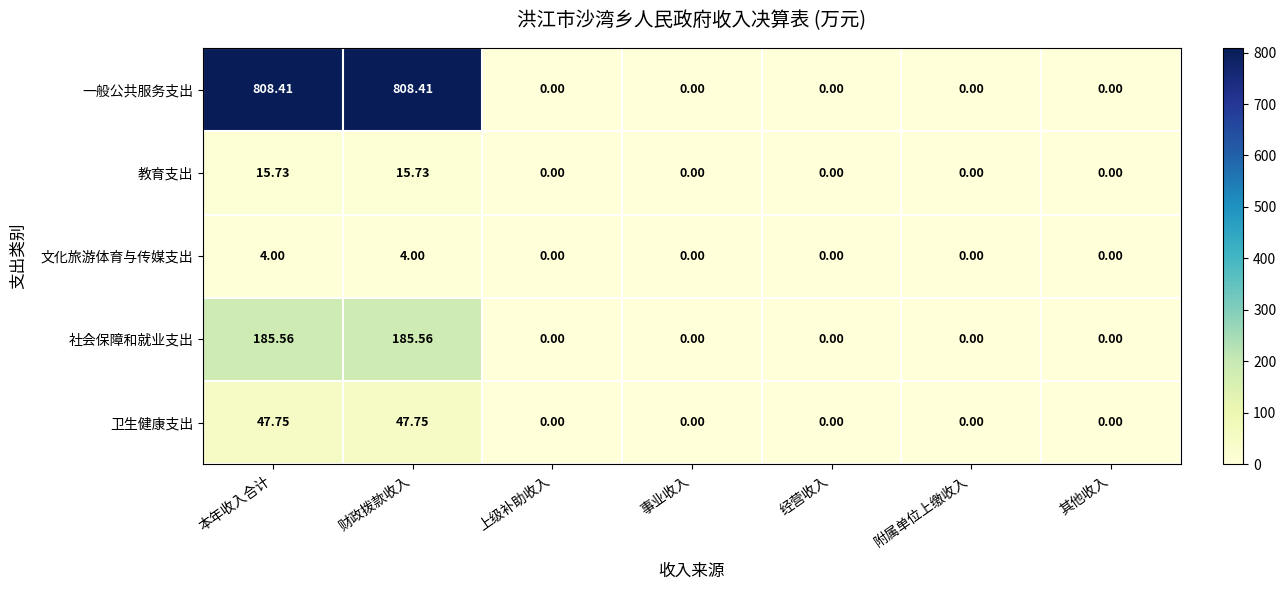

Rank the series at 本年收入合计 from lowest to highest value.

文化旅游体育与传媒支出, 教育支出, 卫生健康支出, 社会保障和就业支出, 一般公共服务支出